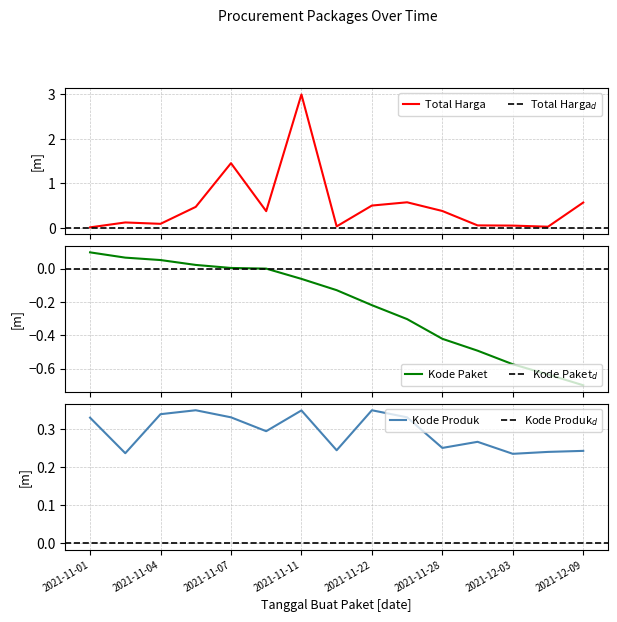

What is the difference between the maximum and minimum values in the Kode Produk series?

0.1